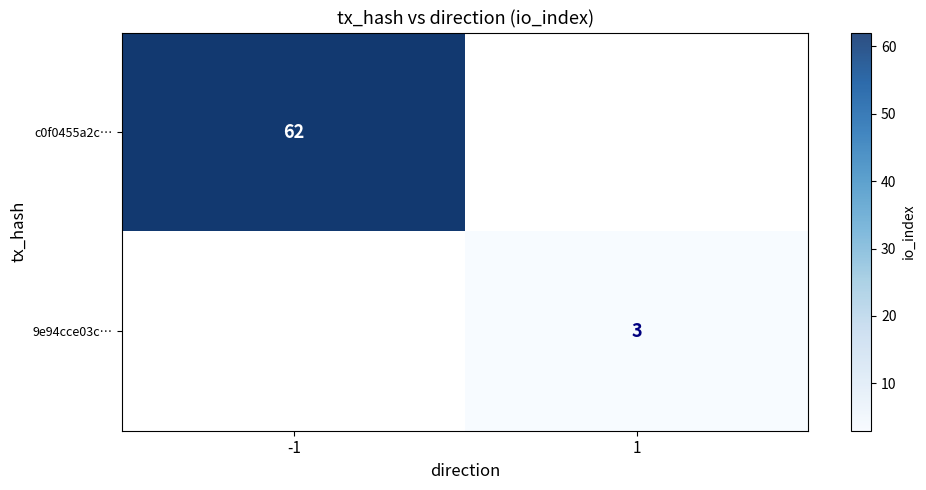

Rank the series by their average value, from highest to lowest.

row_0, row_1